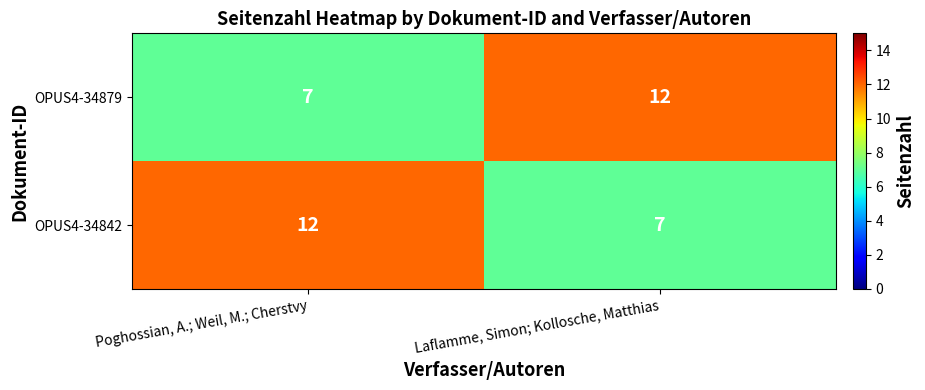

What is the difference between the highest and lowest values at Laflamme, Simon; Kollosche, Matthias?

5